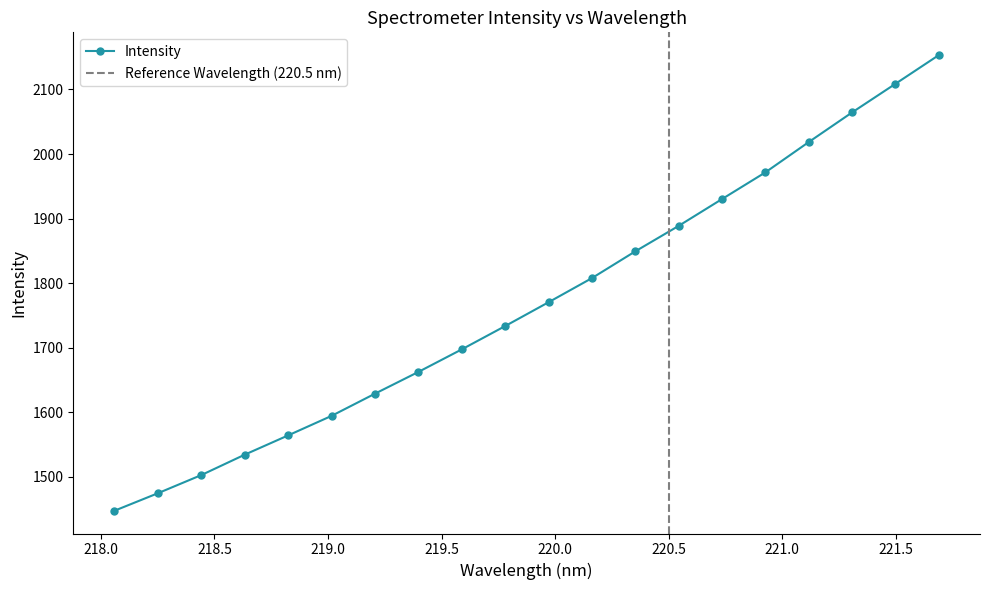

What is the sum of all values?

35401.3